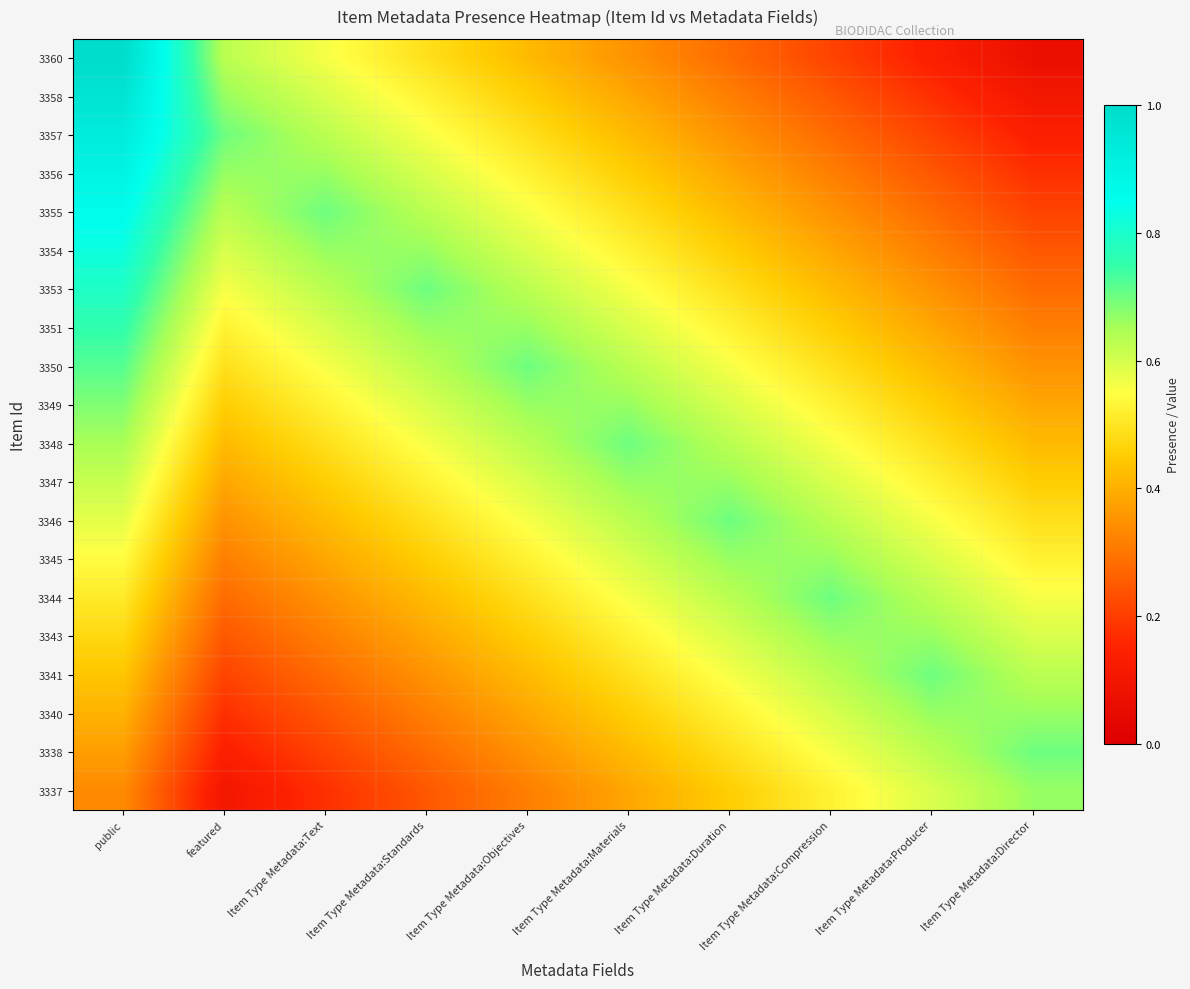

What is the smallest value displayed?

0.1